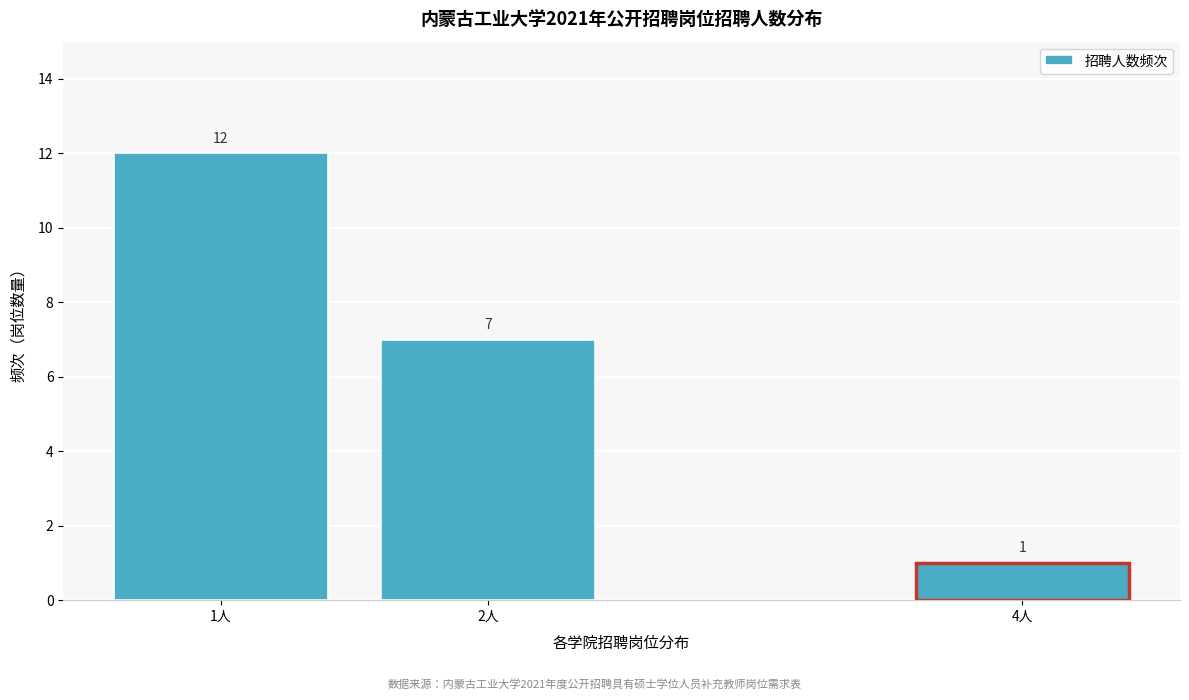

Reading left to right, transcribe all the data shown in this chart.

1人=12	2人=7	4人=1